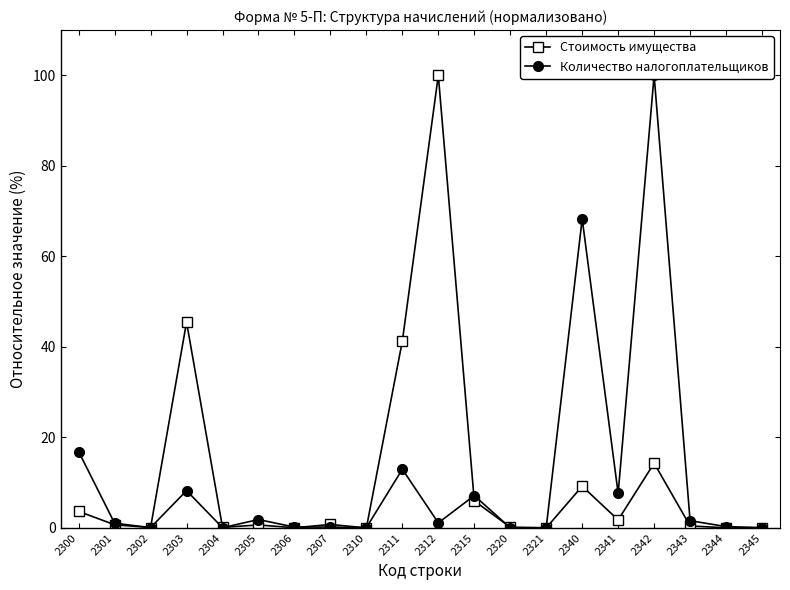

After their last crossing, which series has the higher values: Стоимость имущества or Количество налогоплательщиков?

Количество налогоплательщиков